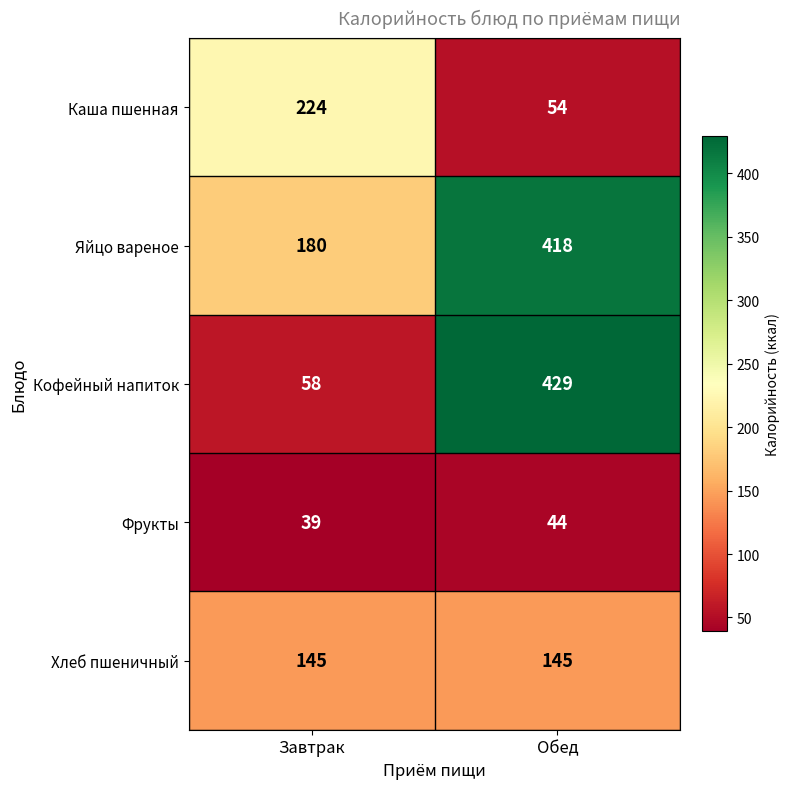

Between Завтрак and Обед, which series saw the biggest shift?

Кофейный напиток